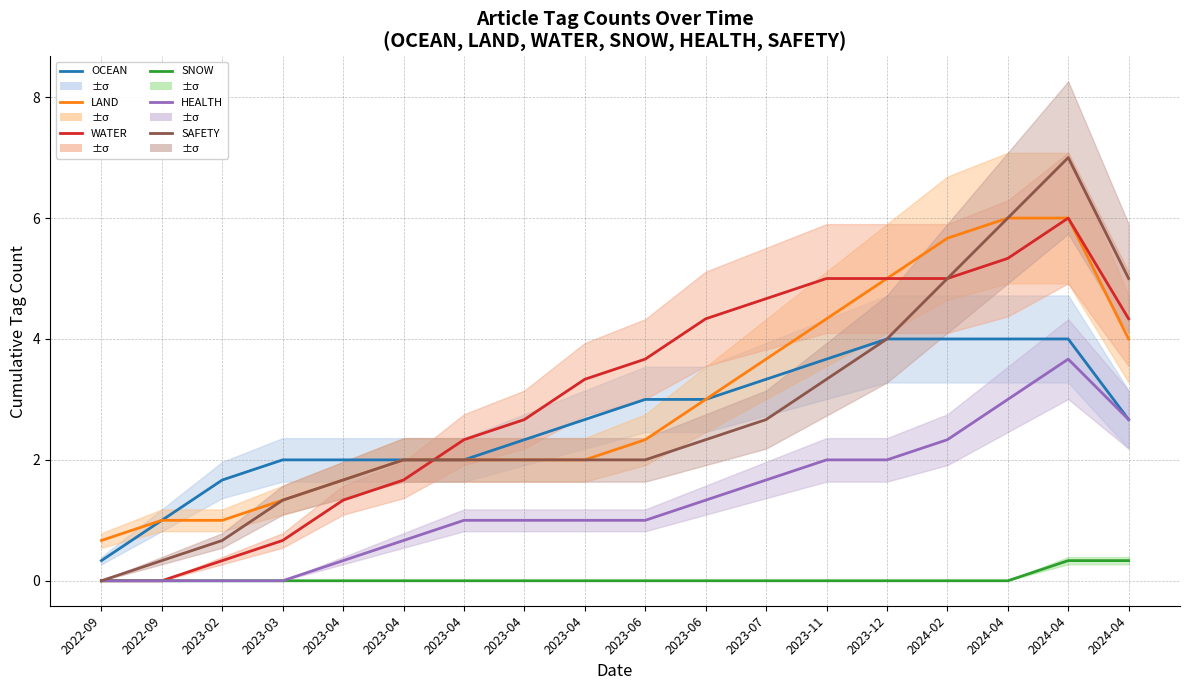

How many interior local peaks does the SAFETY series have?

1